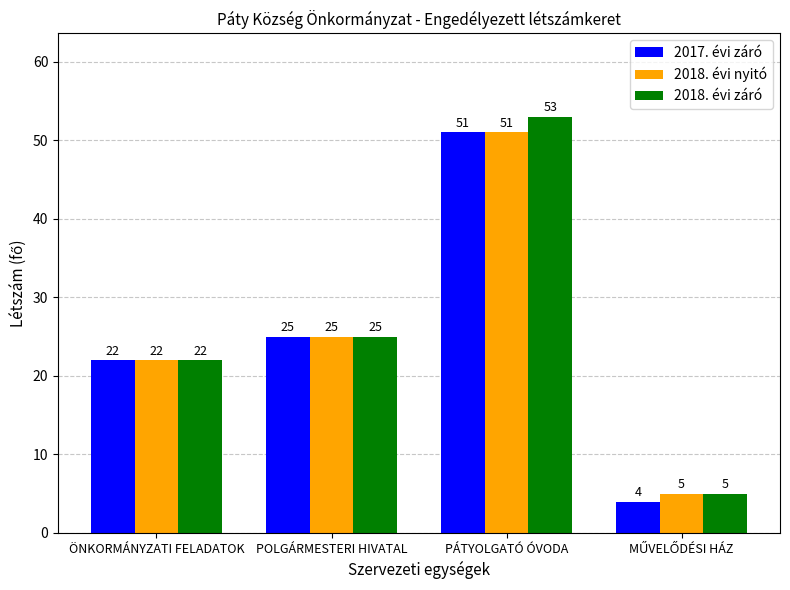

Is the value of 2017. évi záró at PÁTYOLGATÓ ÓVODA greater than the value of 2018. évi nyitó at ÖNKORMÁNYZATI FELADATOK?

Yes